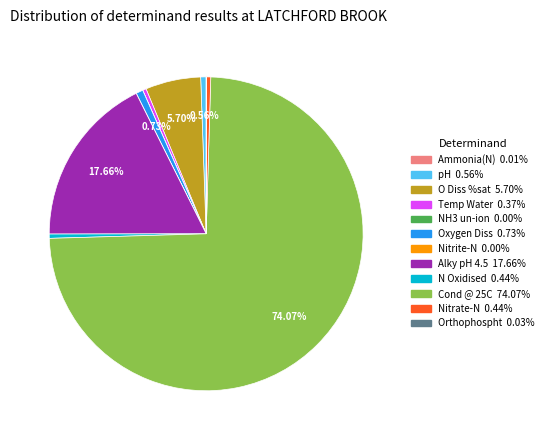

What is the ratio of the value at Nitrate-N to the value at Oxygen Diss?

0.6